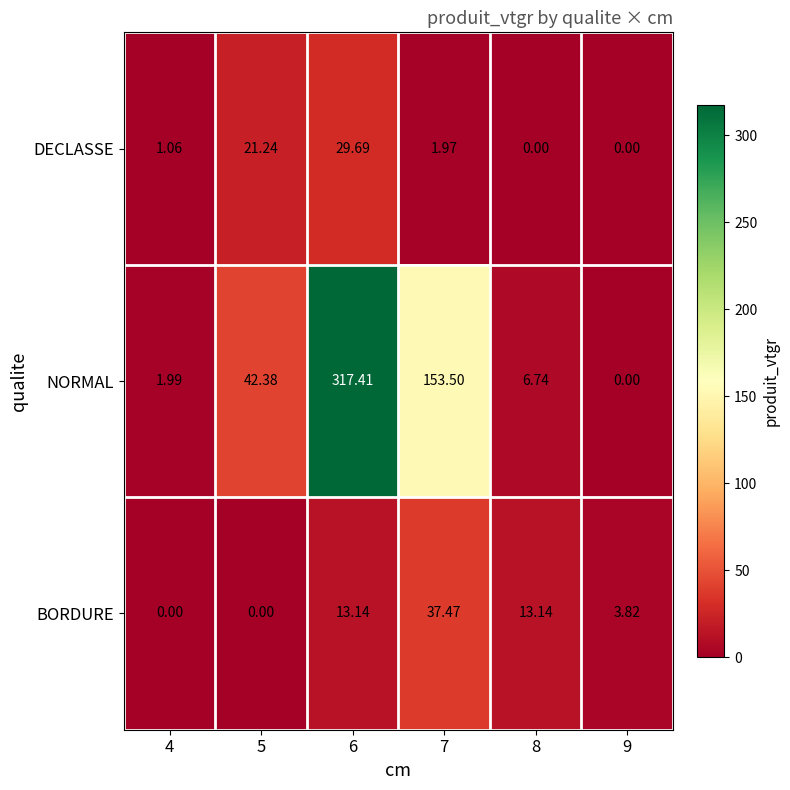

List the series in order of their peak value, lowest first.

DECLASSE, BORDURE, NORMAL